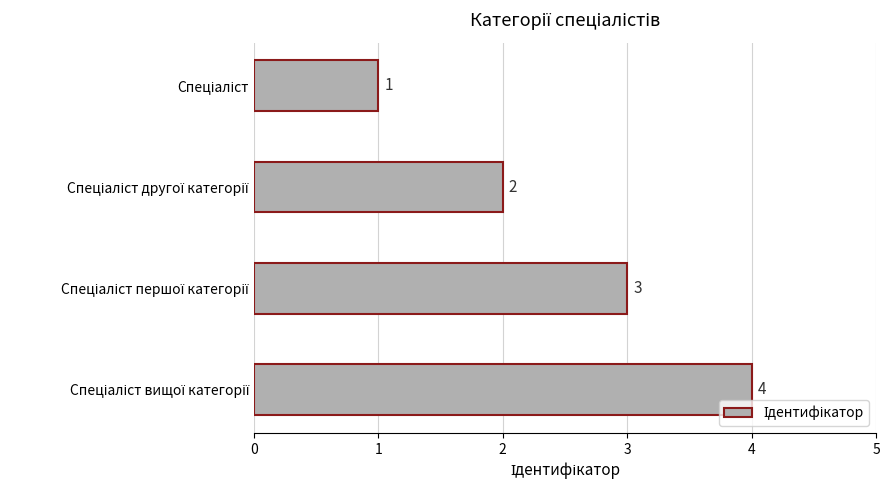

What is the maximum value shown in the chart?

4